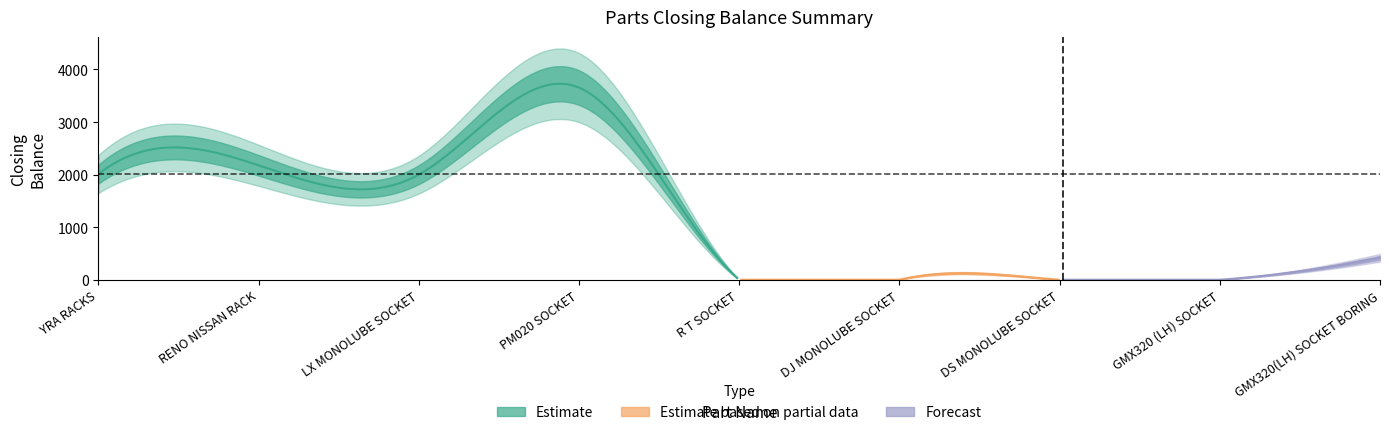

What is the difference between the values at GMX320(LH) SOCKET BORING and DS MONOLUBE SOCKET?

418